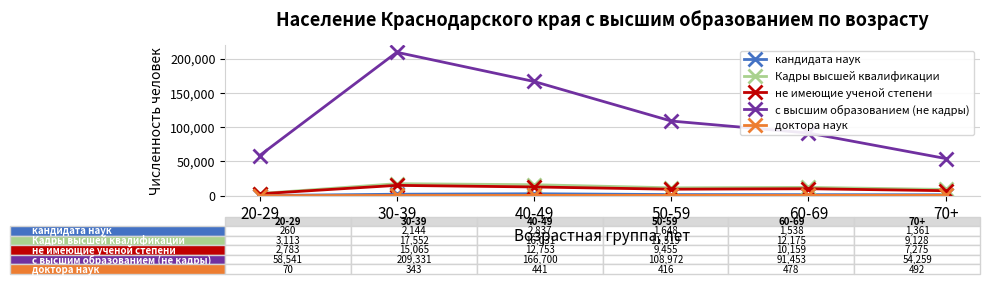

What is the maximum value for не имеющие ученой степени?

15065